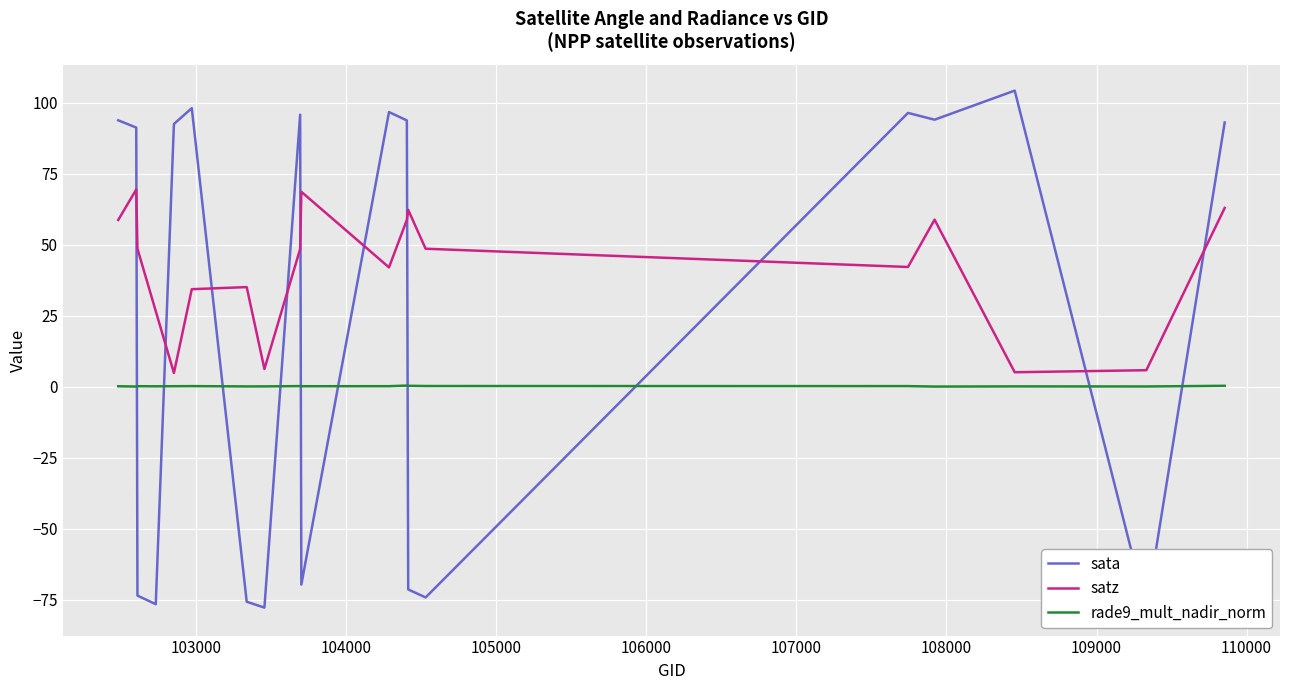

Which series has the widest spread of values?

sata